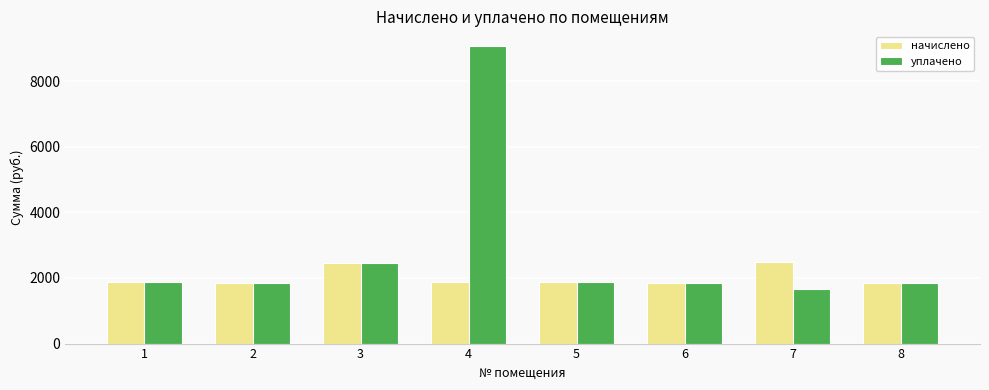

What are all the series names shown in the legend?

начислено, уплачено